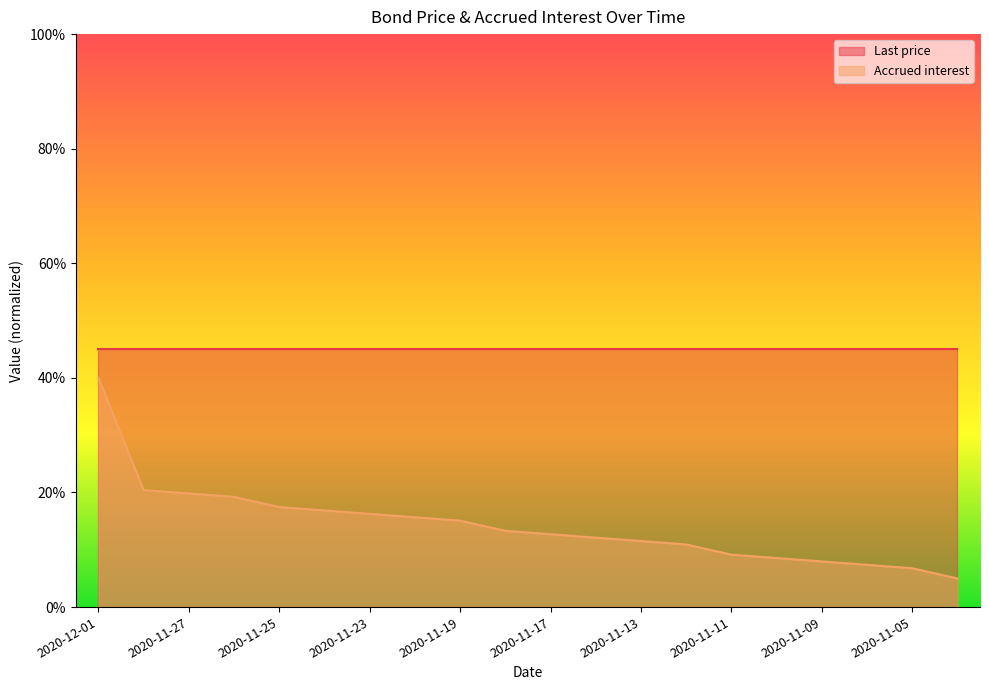

The chart shows a value of 0.1 at 2020-11-09. True or false?

True